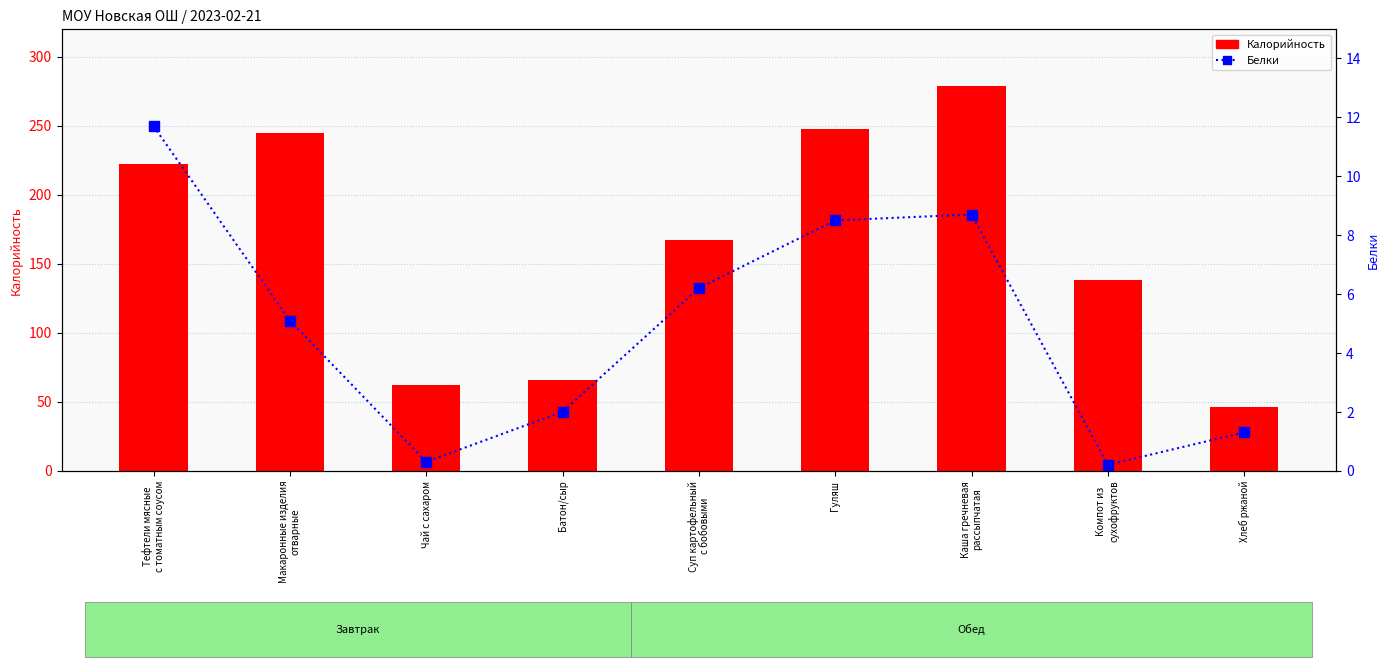

At which category is the sum across all series the highest?

Каша гречневая
рассыпчатая